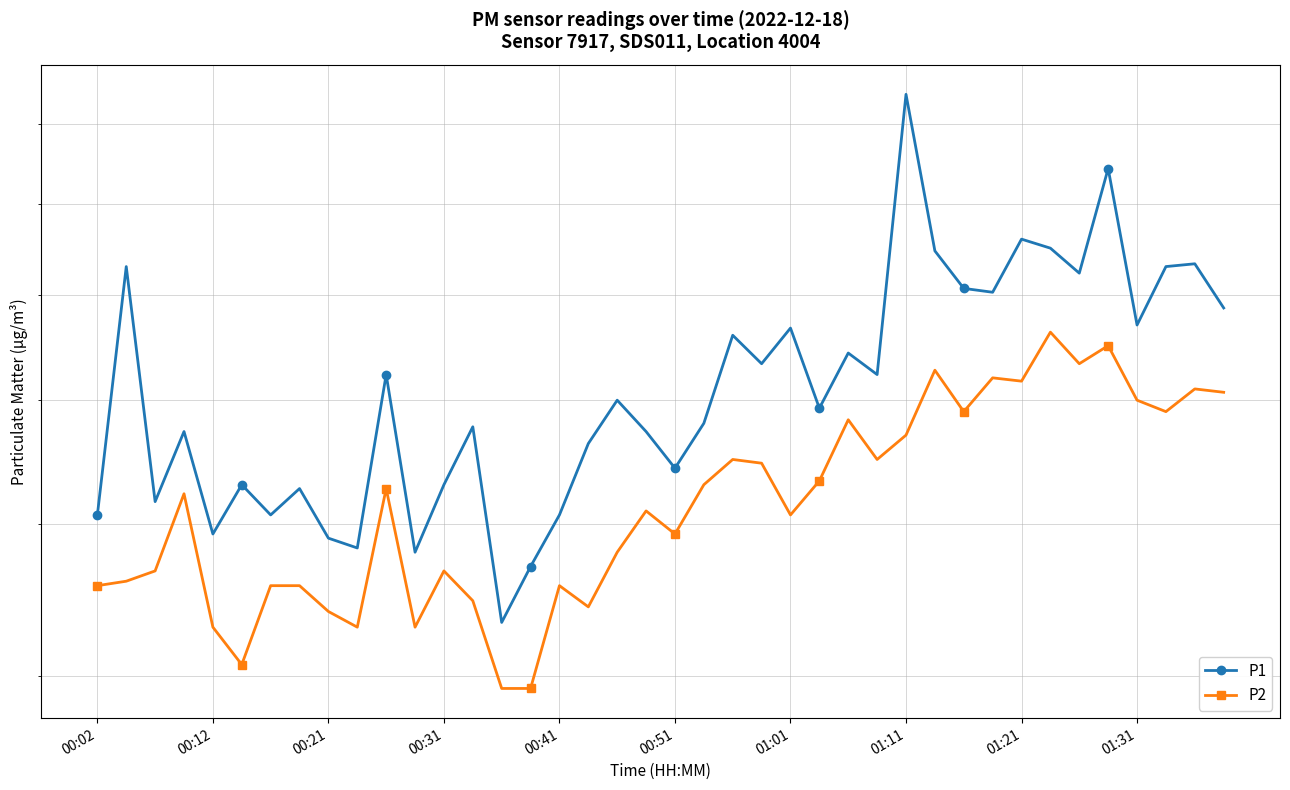

True or false: P1 and P2 cross at least once.

False